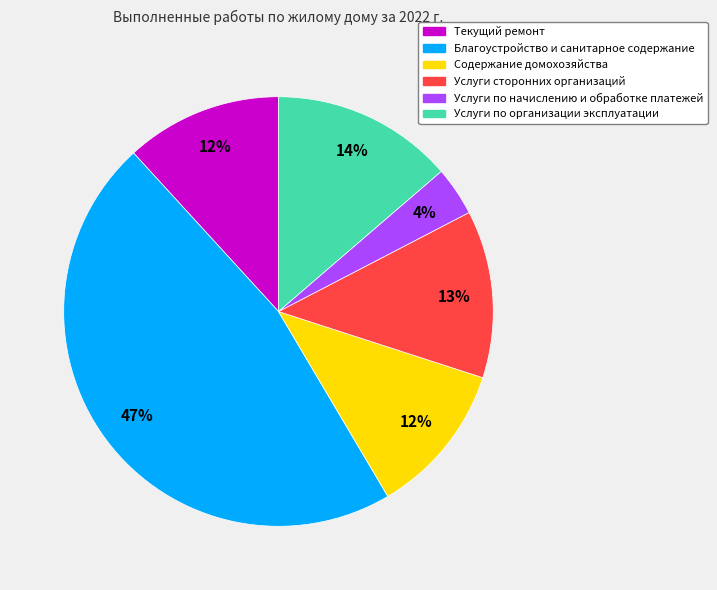

Does Текущий ремонт represent more than half of the total?

No